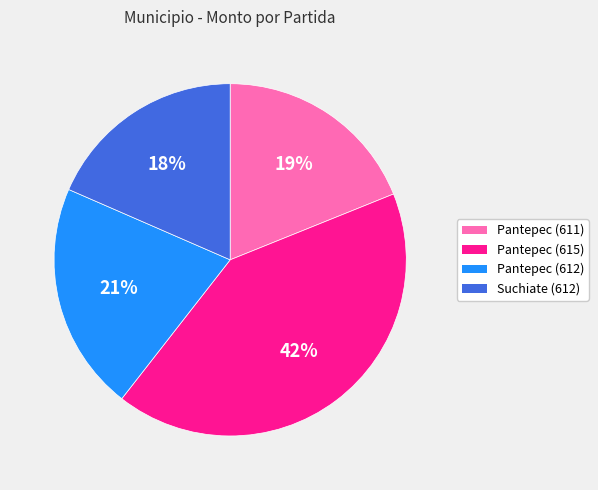

To the nearest percent, what is the average slice percentage?

25%